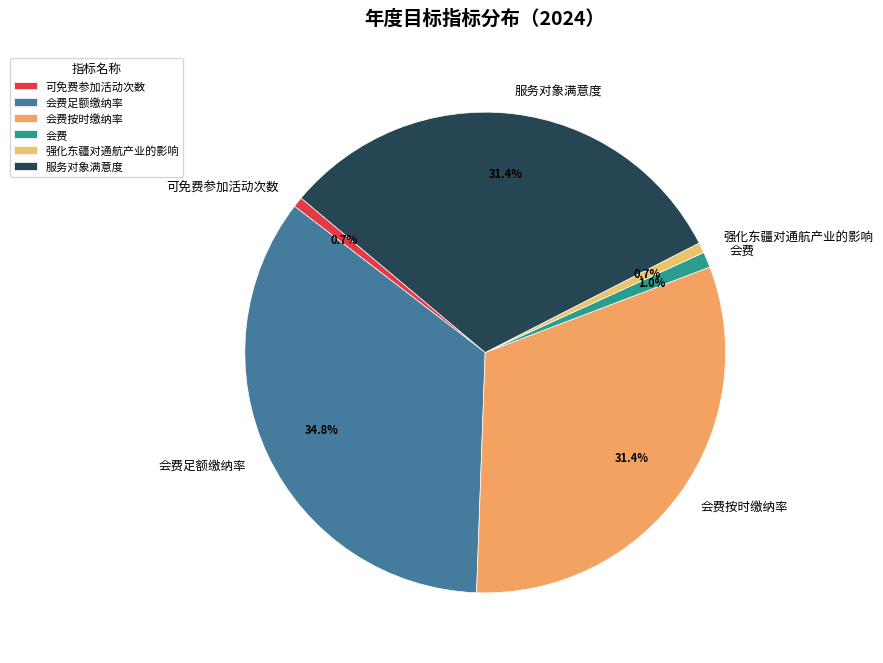

What percentage is NOT represented by 可免费参加活动次数?

99.3%